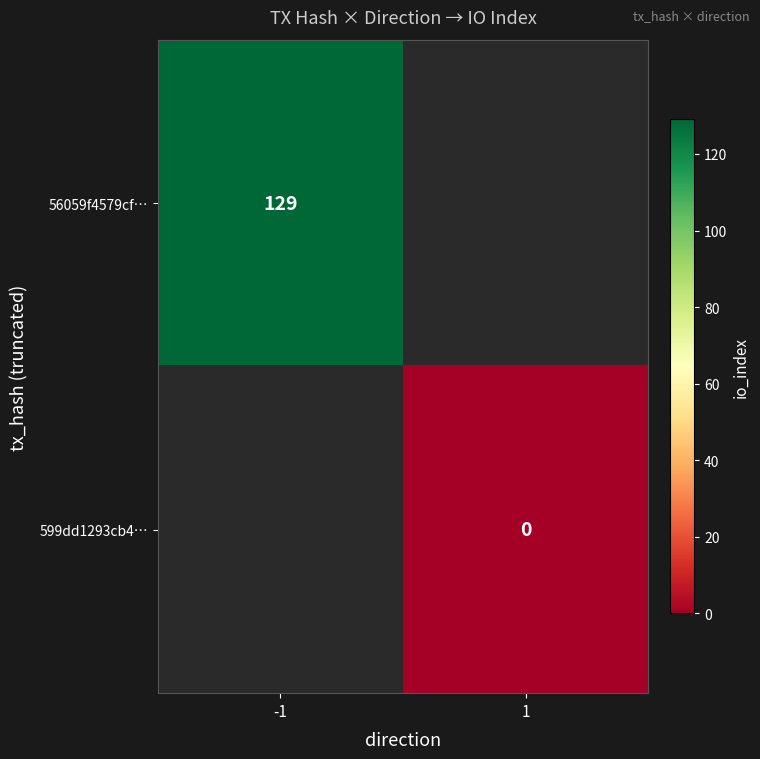

The value of 56059f4579cf… at -1 is 65. True or false?

False